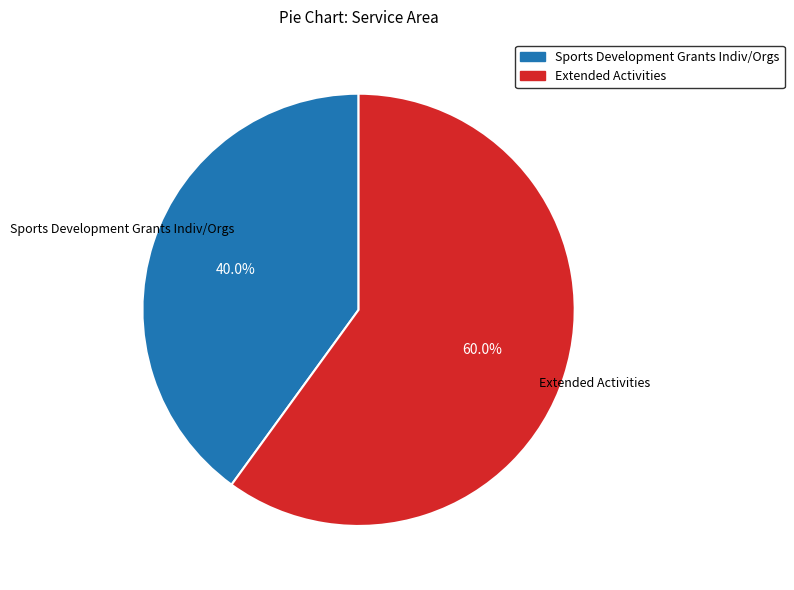

What is the smallest slice in the pie chart?

Sports Development Grants Indiv/Orgs